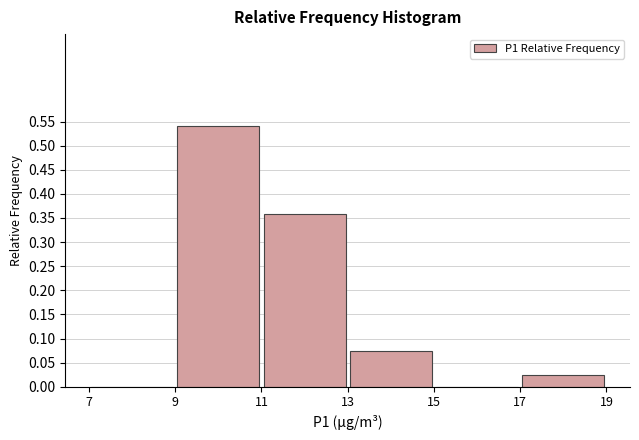

Reading left to right, transcribe this chart: for each bar, give the range it covers on the x-axis and its height. The values are not printed on the chart, so give them approximately, as read against the axis.

7 to 9: 0
9 to 11: 0.540
11 to 13: 0.360
13 to 15: 0.075
15 to 17: 0
17 to 19: 0.025